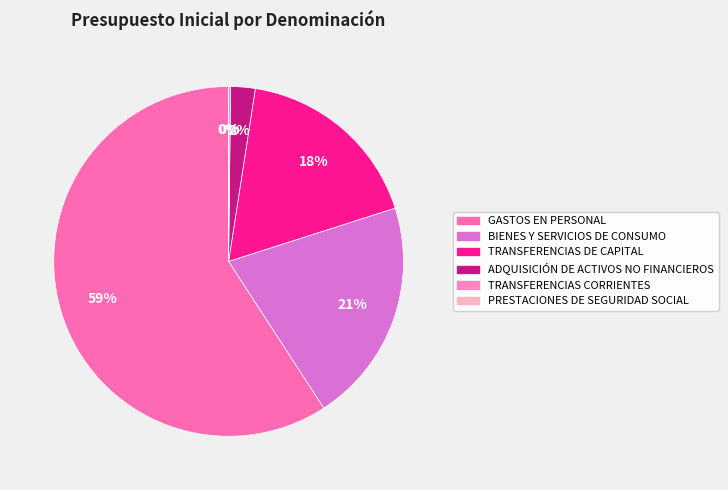

Does any single category account for the majority?

Yes